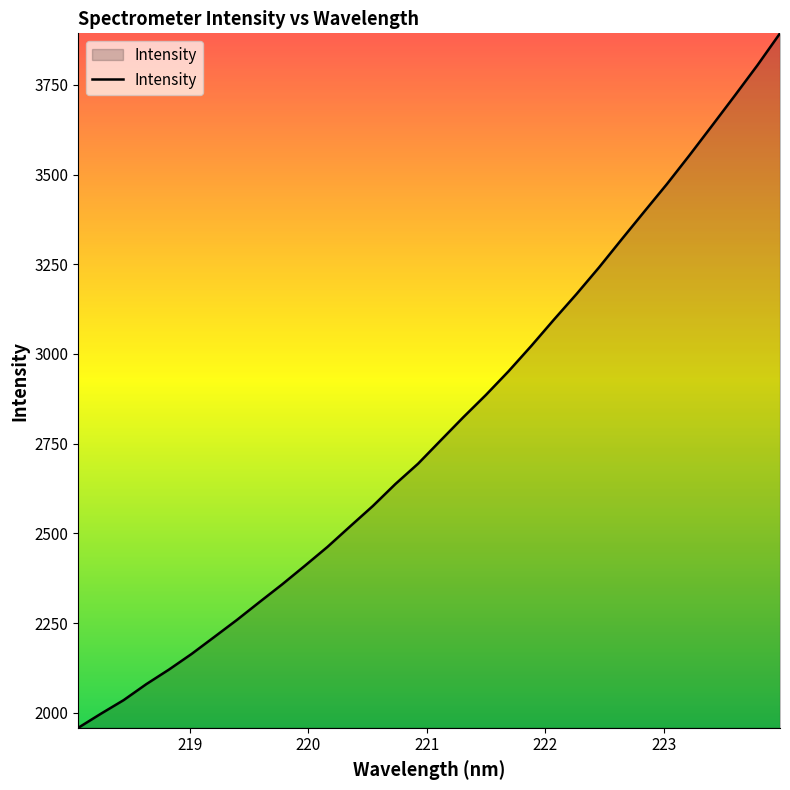

What is the maximum value shown in the chart?

3893.4